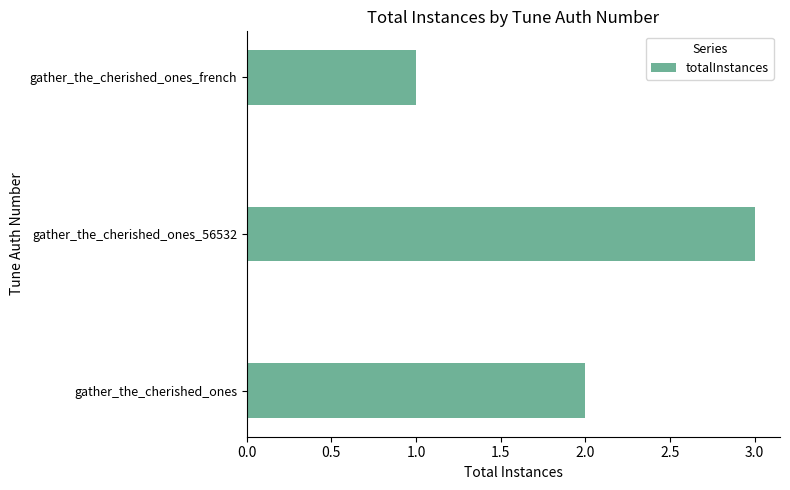

What is the sum of all values?

6